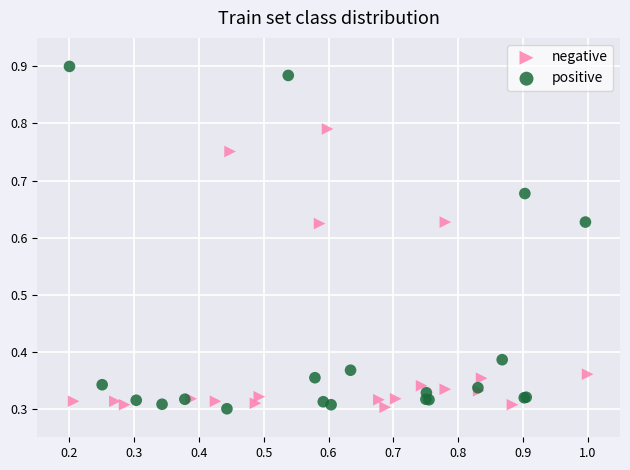

Which series has the largest Y range (max minus min)?

positive